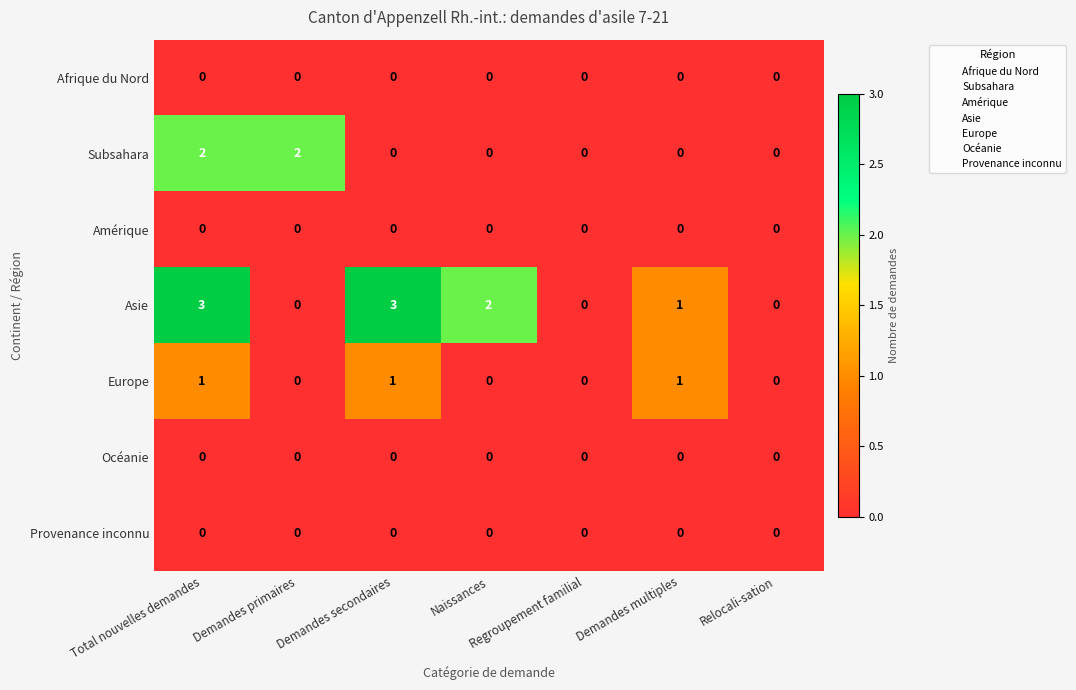

At which category is the sum across all series the highest?

Total nouvelles demandes